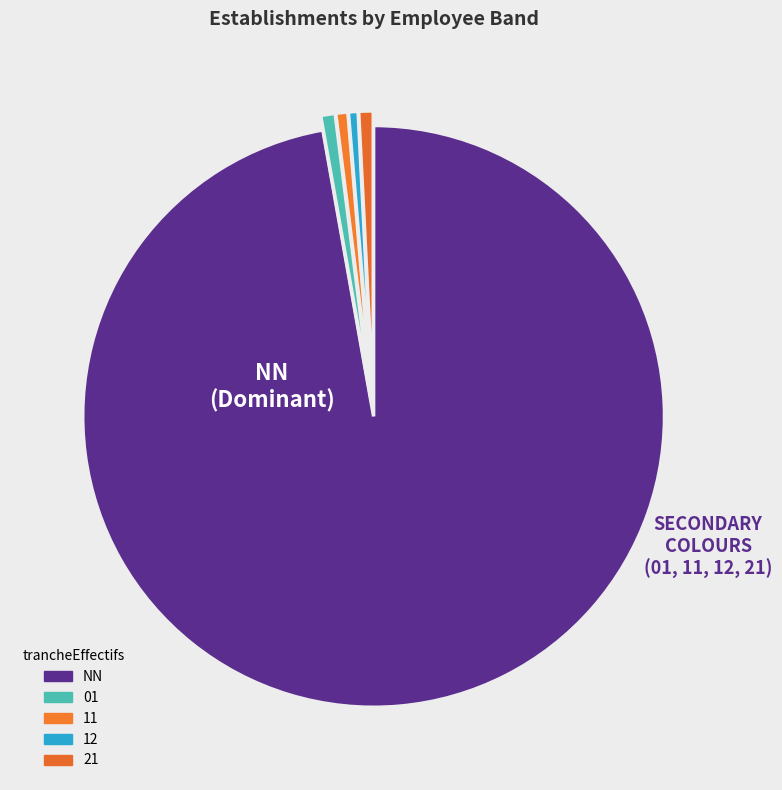

Count the number of slices in the pie.

5